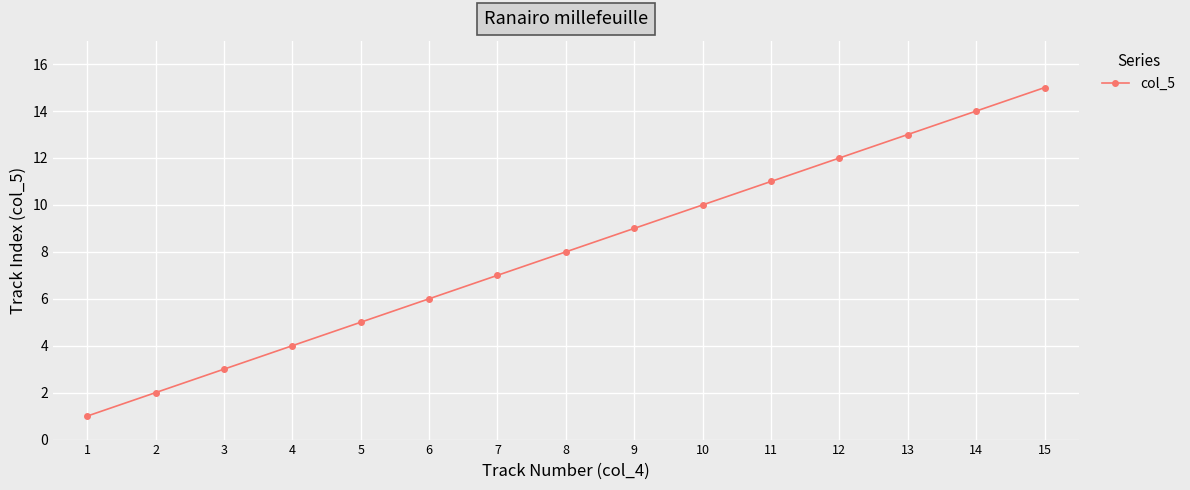

What is the value of the 12th point from the left?

12